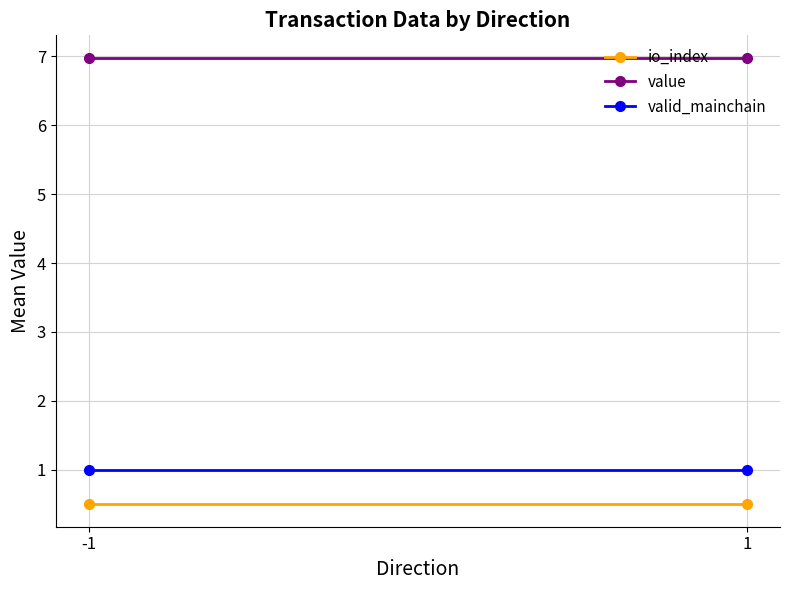

Reading left to right, extract all data points from this chart.

io_index: 0.5	0.5
value: 7.0	7.0
valid_mainchain: 1.0	1.0